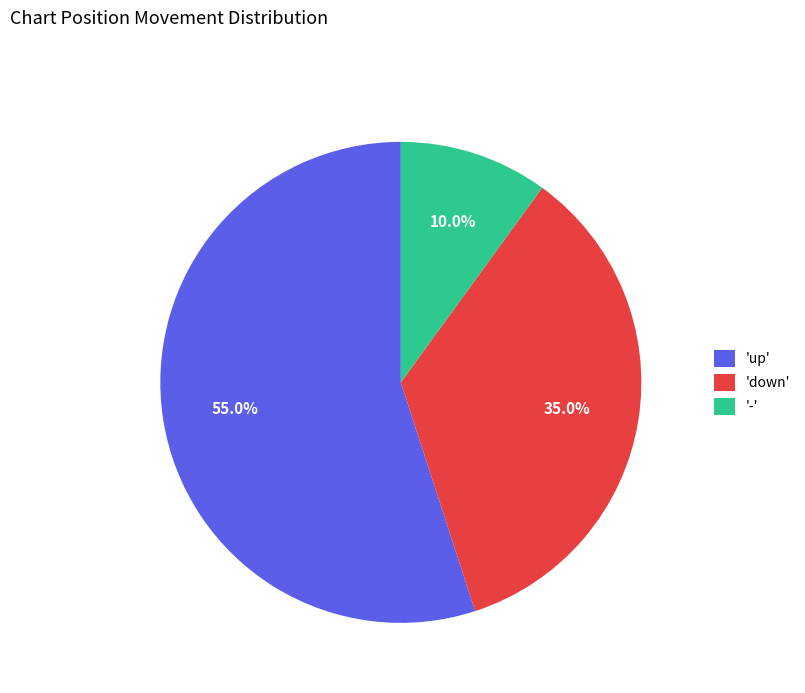

How much of the chart is everything except 'down'?

65.0%